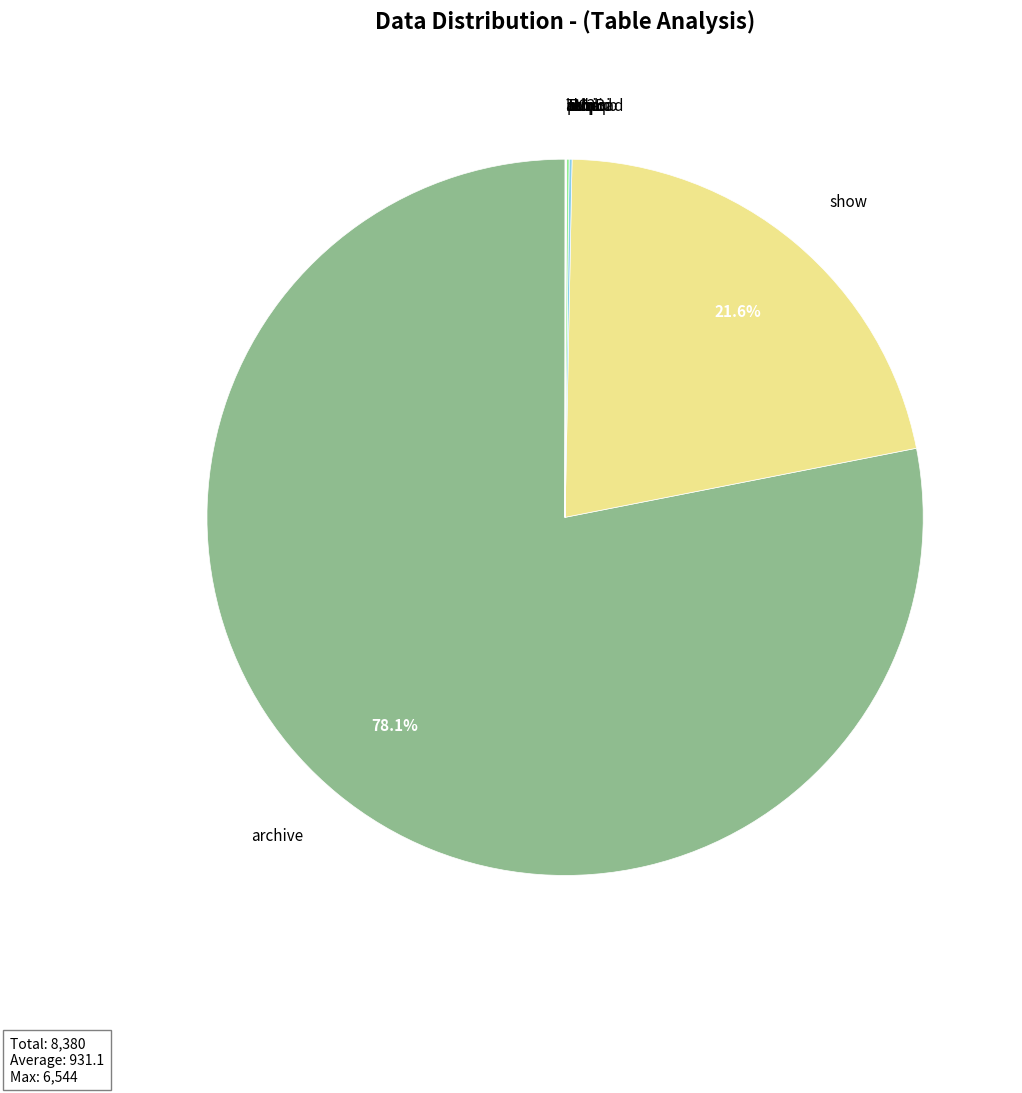

What is the largest slice in the pie chart?

archive